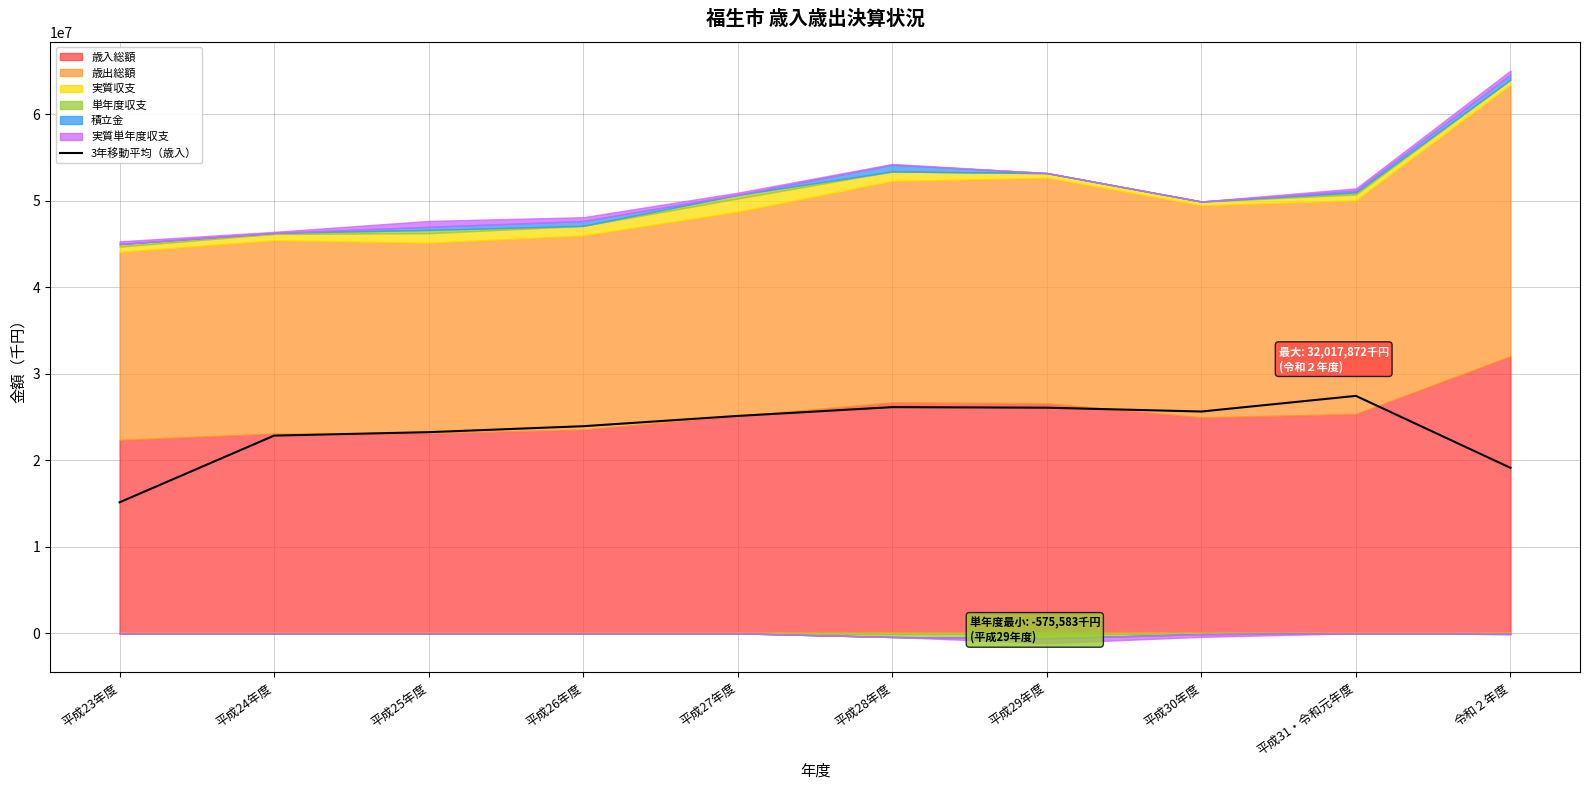

The value at 平成26年度 is 15822795.2. True or false?

False